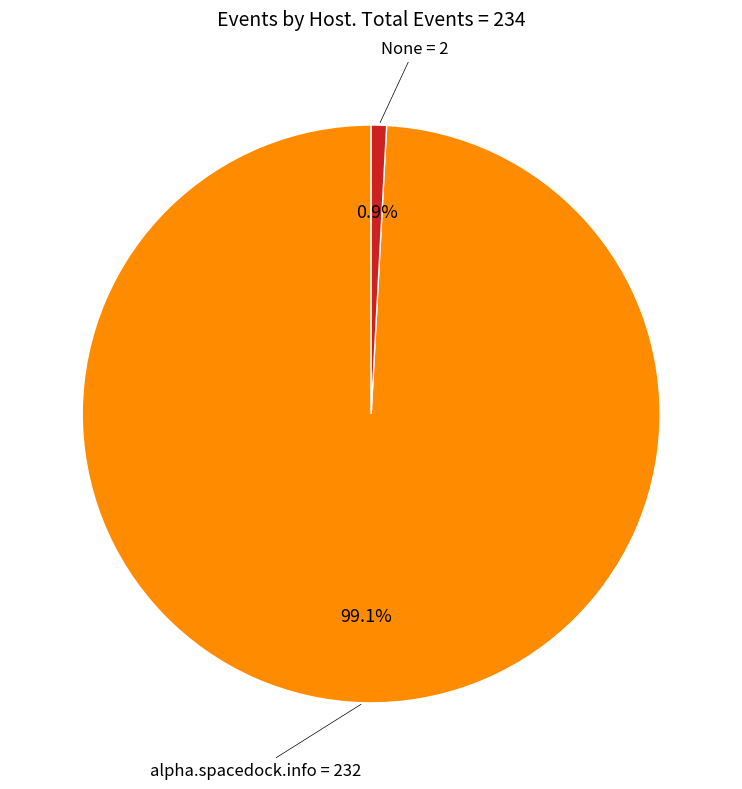

To the nearest percent, what is the average slice percentage?

50%